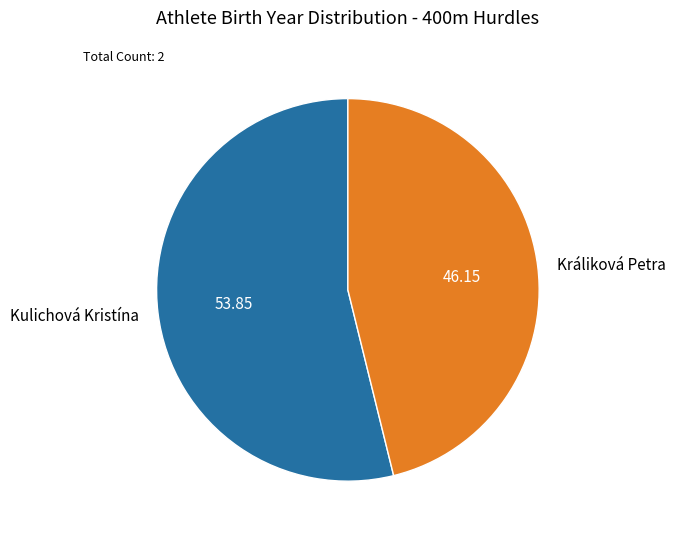

Which has a higher value, Králiková Petra or Kulichová Kristína?

Kulichová Kristína